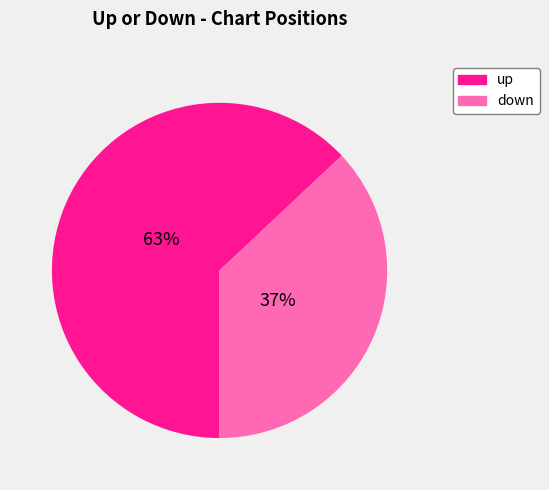

Which category has the biggest portion of the pie?

up